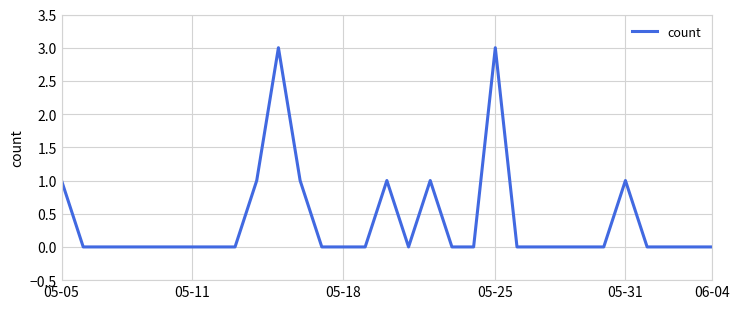

What is the greatest value displayed?

3